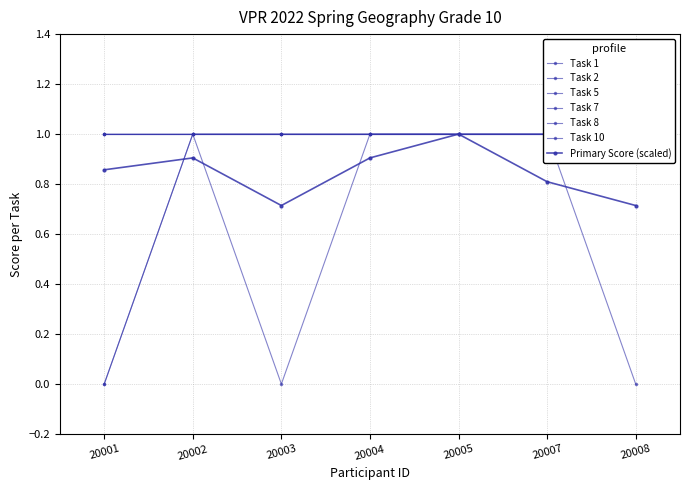

Is this an area chart (filled region under the line)?

No